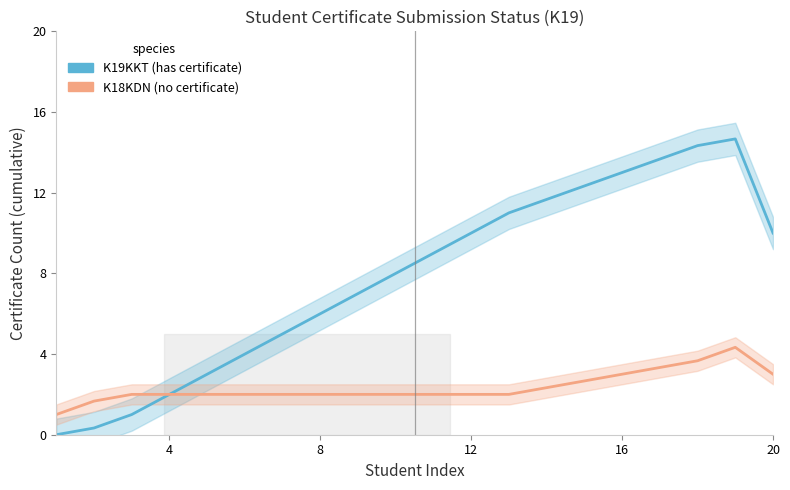

Is this an area chart (filled region under the line)?

No